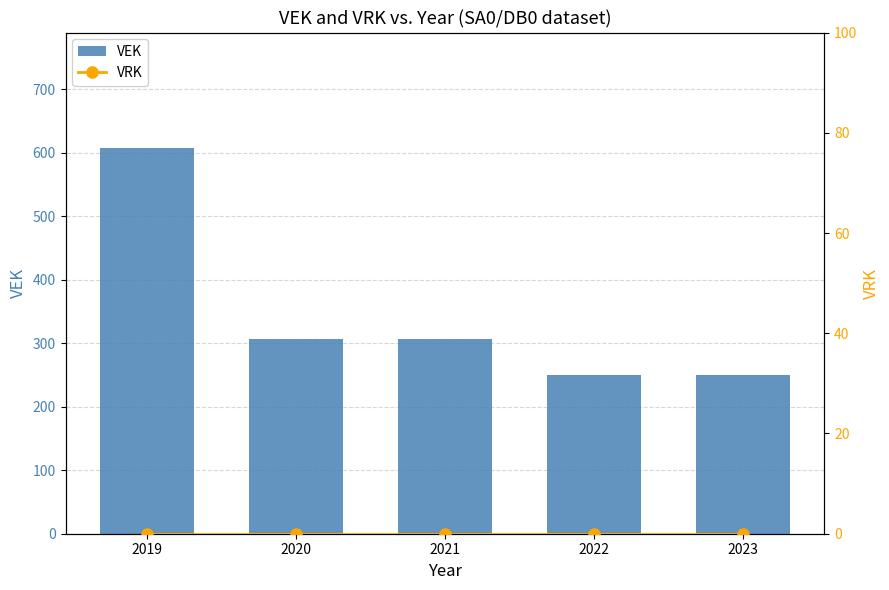

What is the total value across all series at 2019?

607